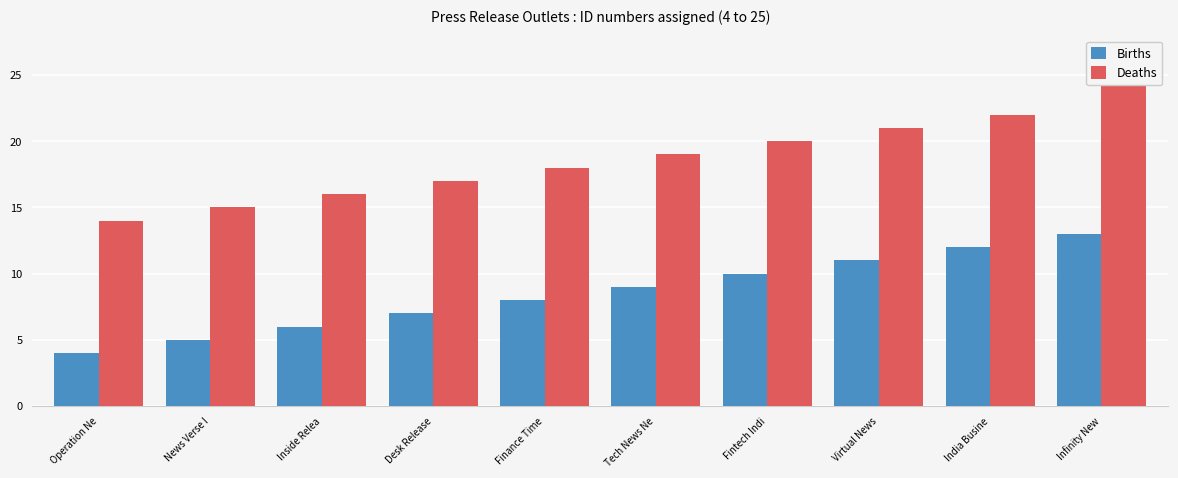

What are all the series names shown in the legend?

Births, Deaths